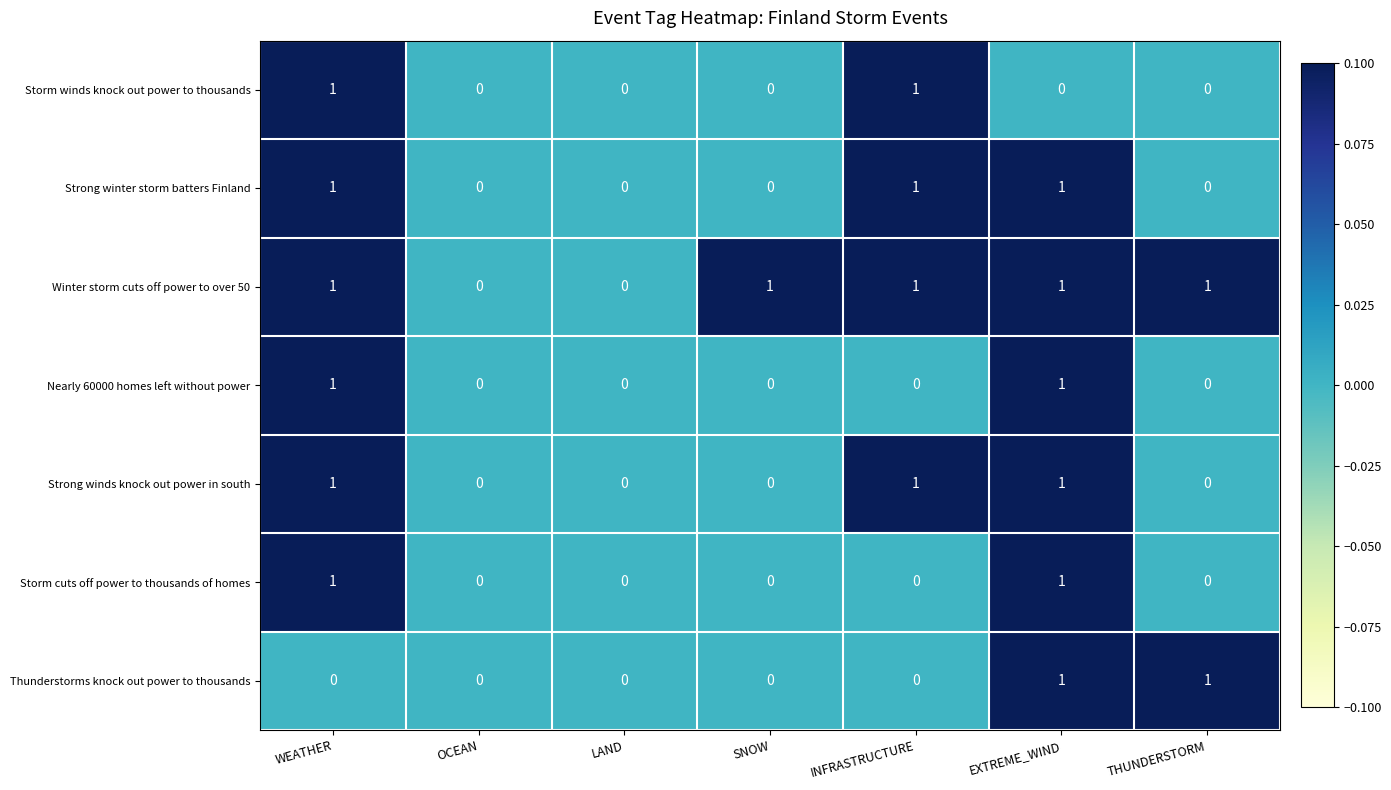

What is the total value across all series at INFRASTRUCTURE?

4